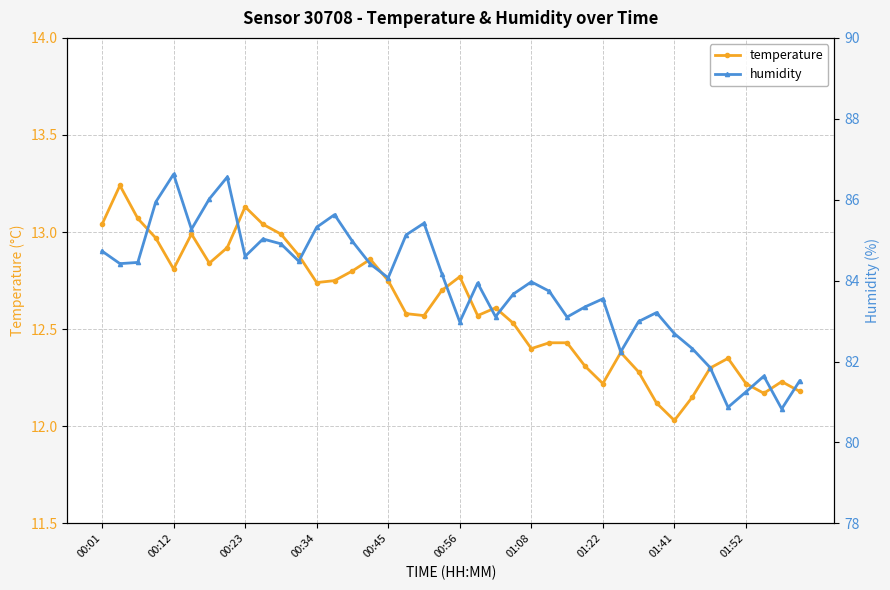

True or false: temperature has more than 1 interior local peaks.

True